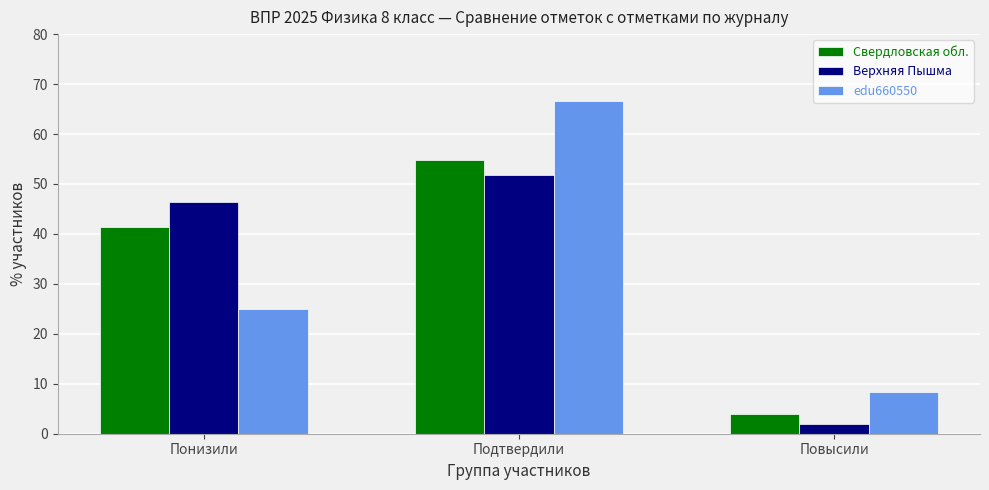

Reading left to right, what are all the values shown in this chart?

Свердловская обл.: 41.4	54.8	3.9
Верхняя Пышма: 46.3	51.8	1.9
edu660550: 25.0	66.7	8.3